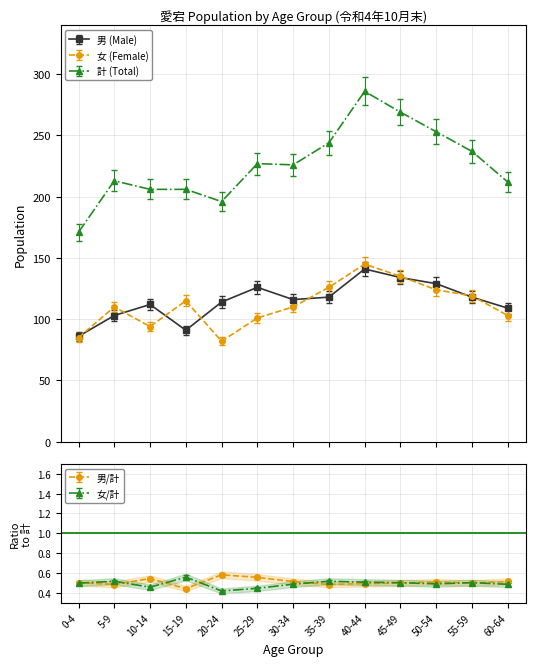

What is the approximate value of 女 (Female) at 25-29, to the nearest 10?

100